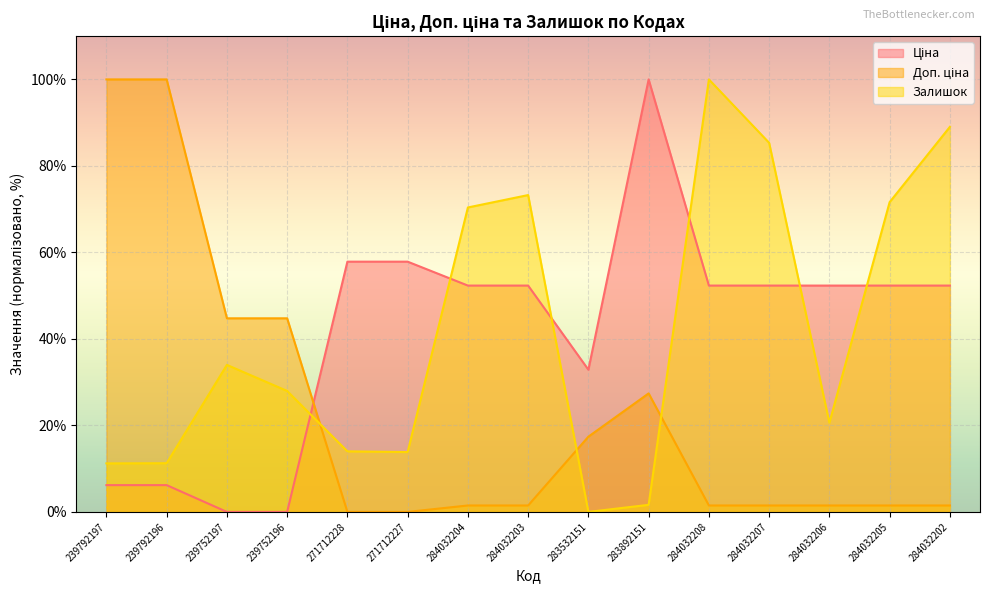

At which category is the sum across all series the highest?

284032208